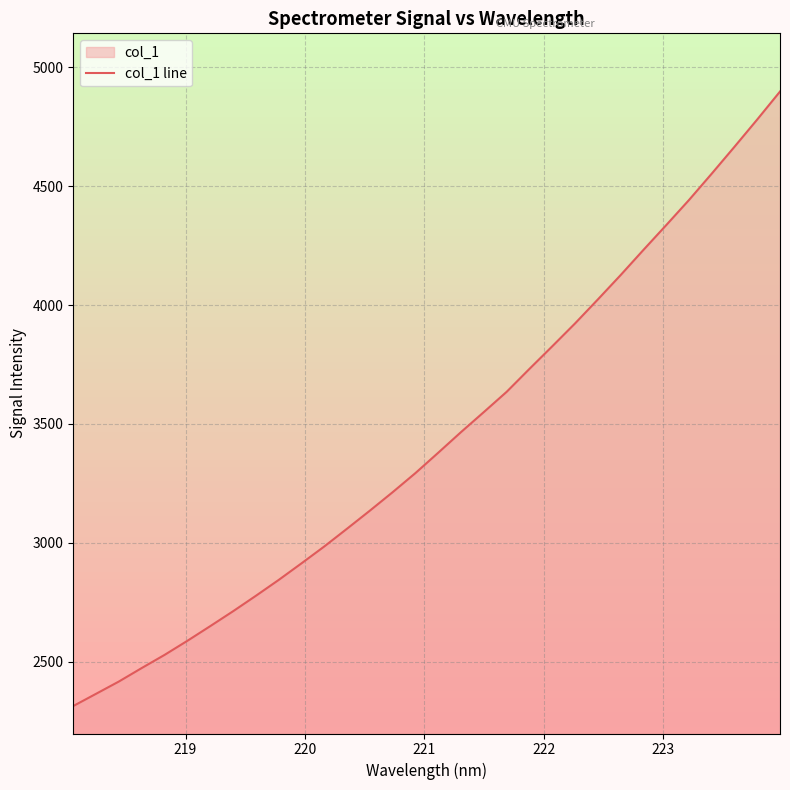

What is the smallest value displayed?

2313.0